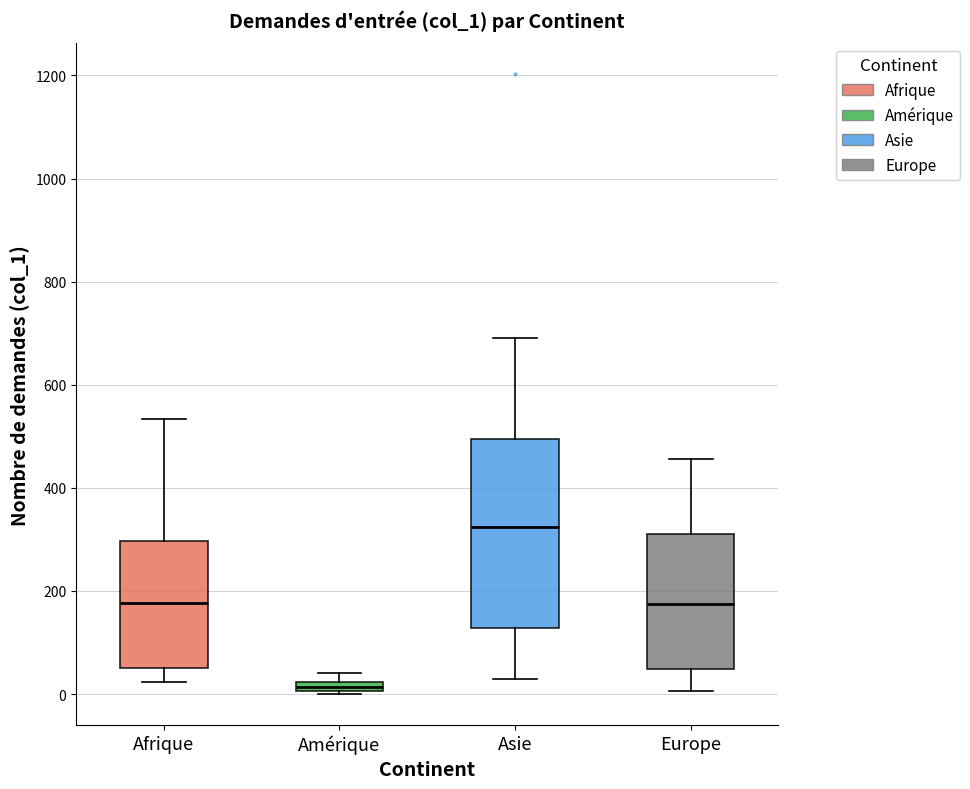

Which box's median line is the lowest?

Amérique